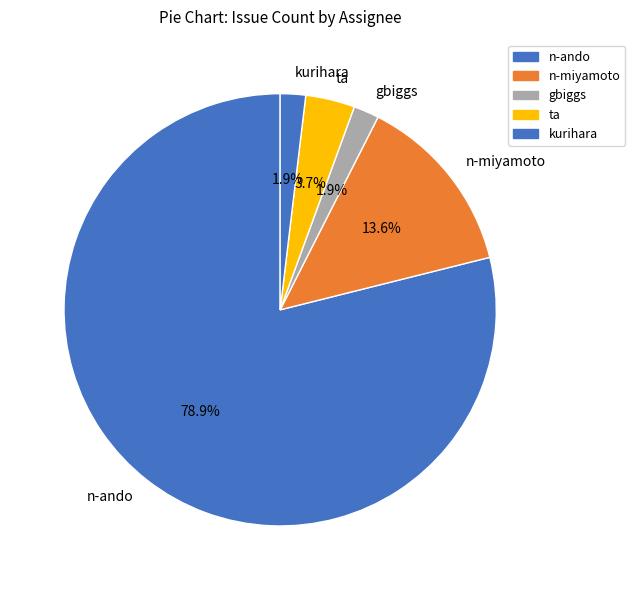

To the nearest percent, what is the average slice percentage?

20%